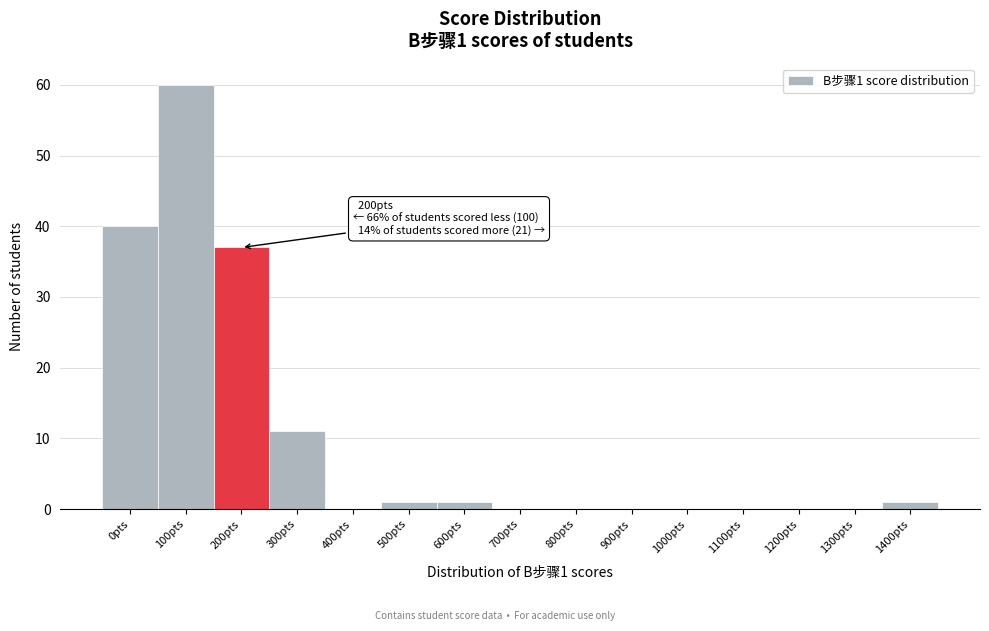

Reading left to right, transcribe all the data shown in this chart.

0pts=40	100pts=60	200pts=37	300pts=11	400pts=0	500pts=1	600pts=1	700pts=0	800pts=0	900pts=0	1000pts=0	1100pts=0	1200pts=0	1300pts=0	1400pts=1